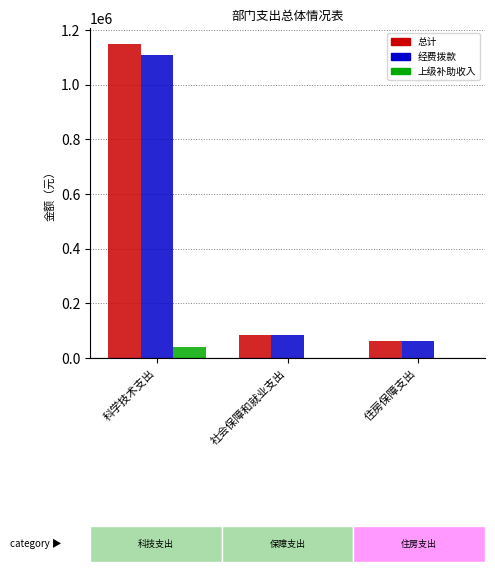

What is the approximate value of 经费拨款 at 社会保障和就业支出?

83953.8